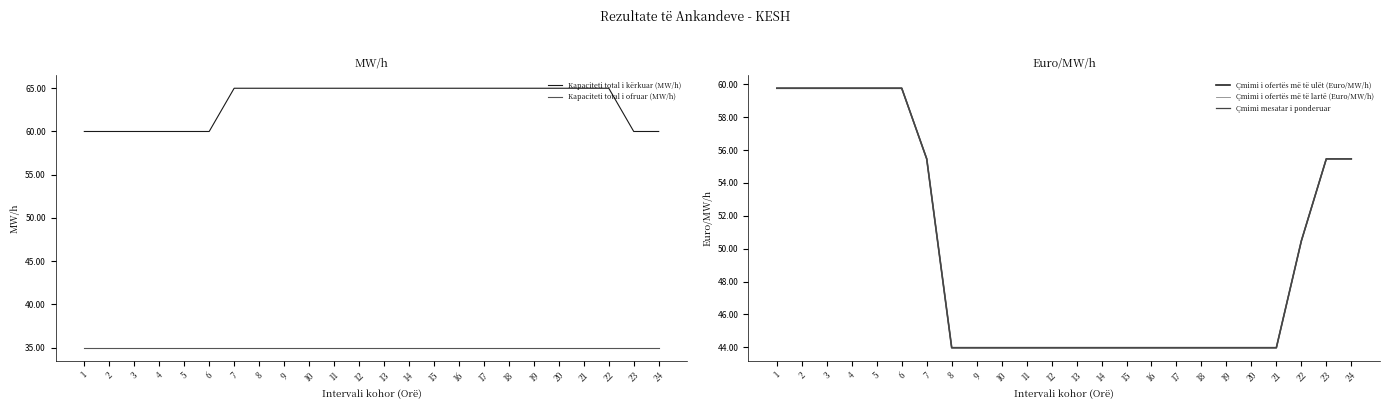

Which series has the widest spread of values?

Çmimi i ofertës më të ulët (Euro/MW/h)